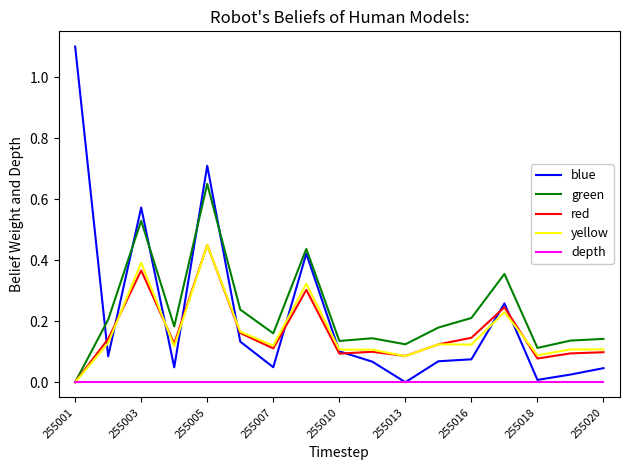

Which series has the largest range (max minus min)?

blue